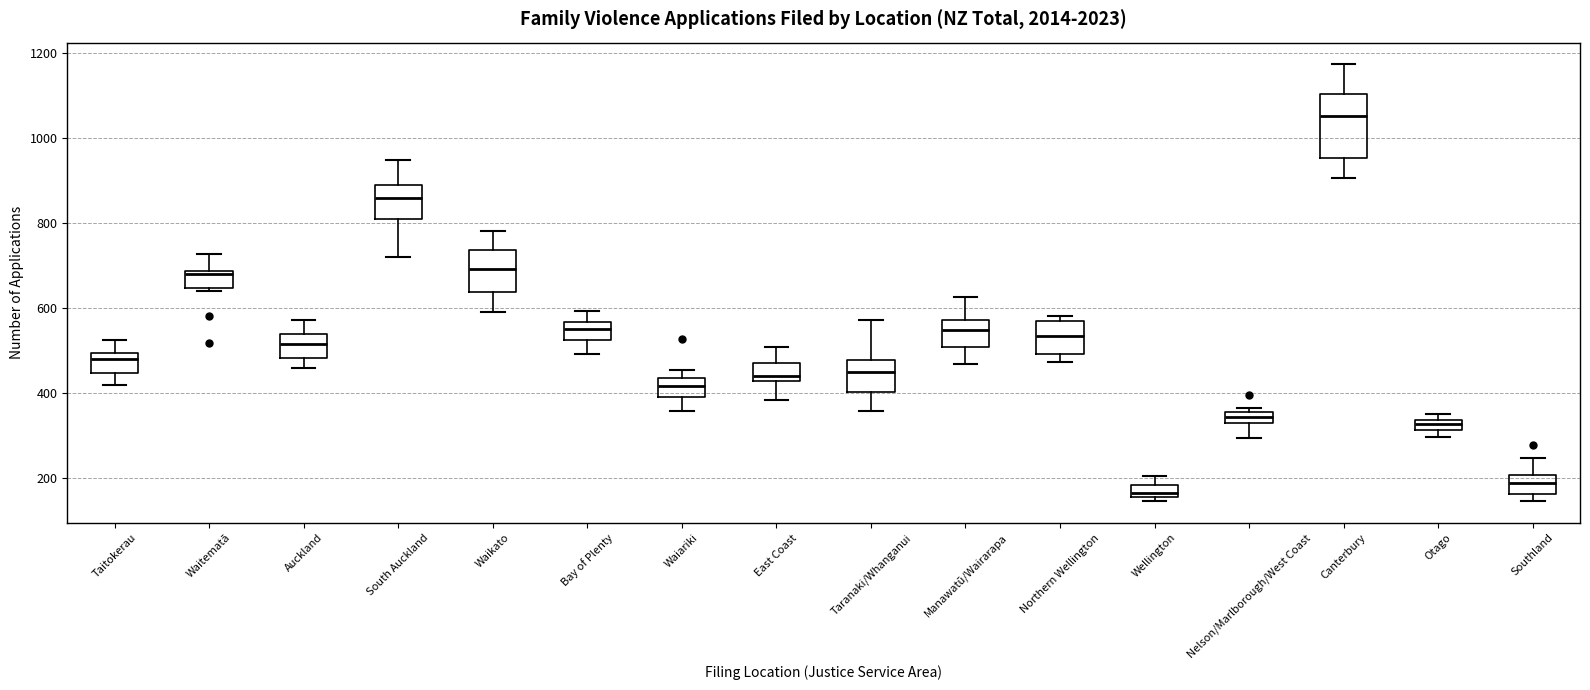

Which box's median line is the lowest?

Wellington